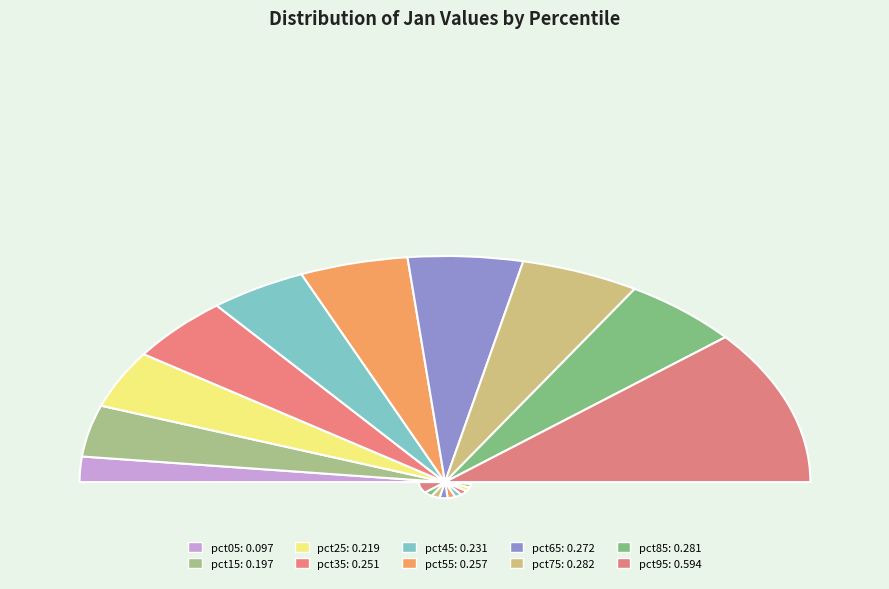

What is the largest slice in the pie chart?

pct95